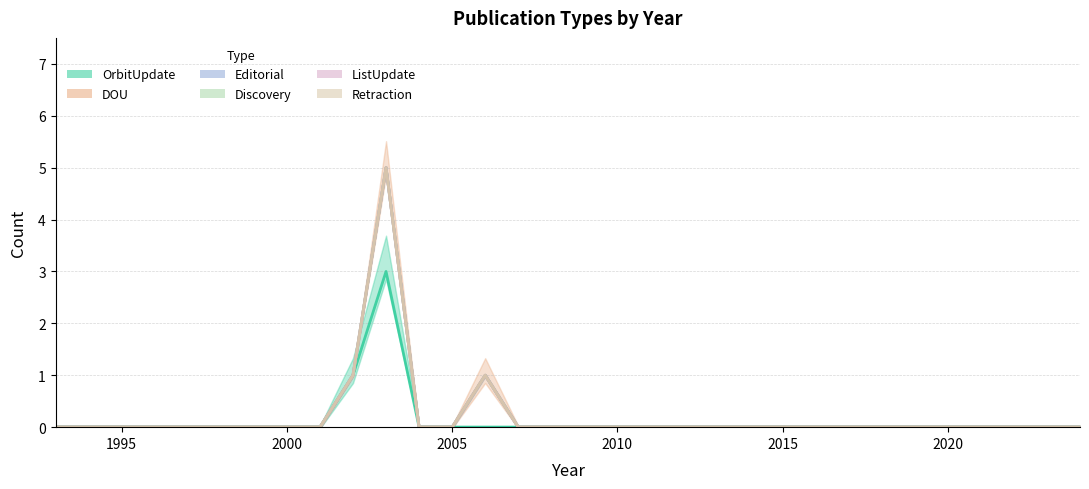

Does the chart display data point markers on the line(s)?

No